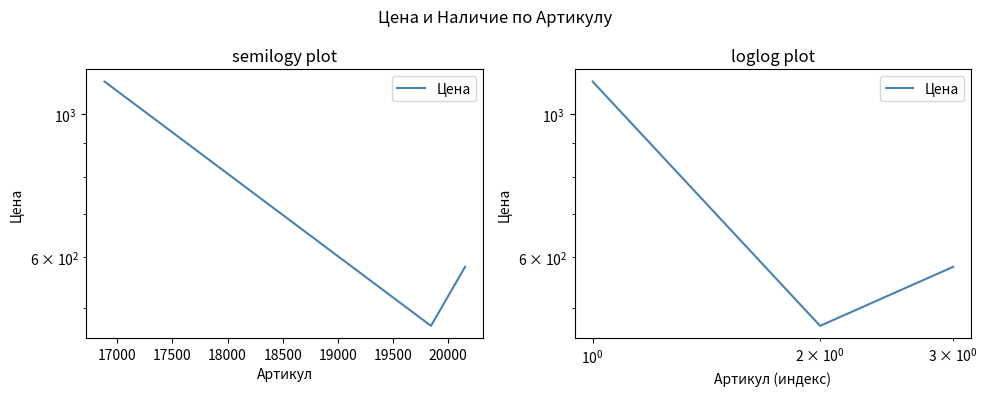

How many lines are shown in the chart?

1